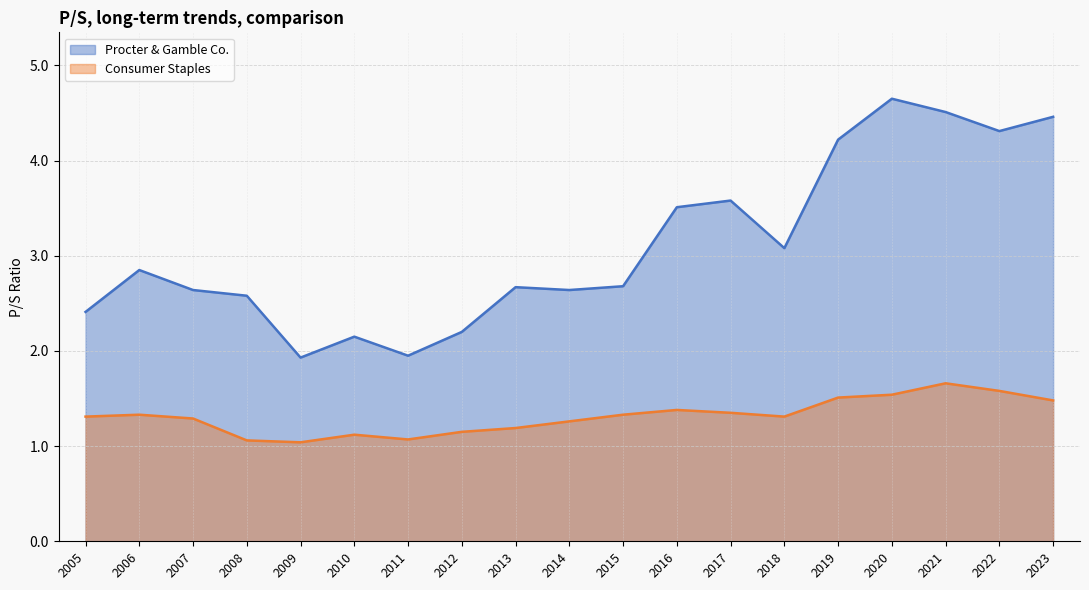

What value does the Procter & Gamble Co. series have at 2014?

2.6